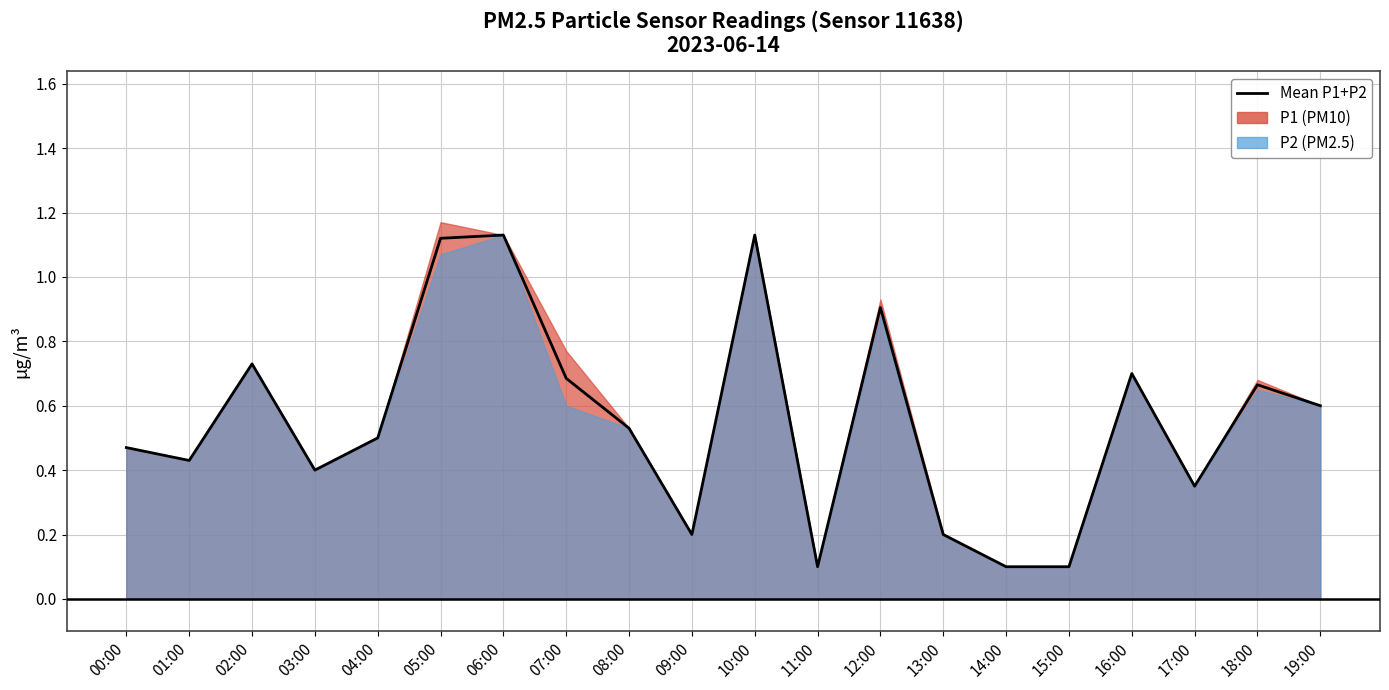

The chart shows a value of 0.2 at 13:00. True or false?

True